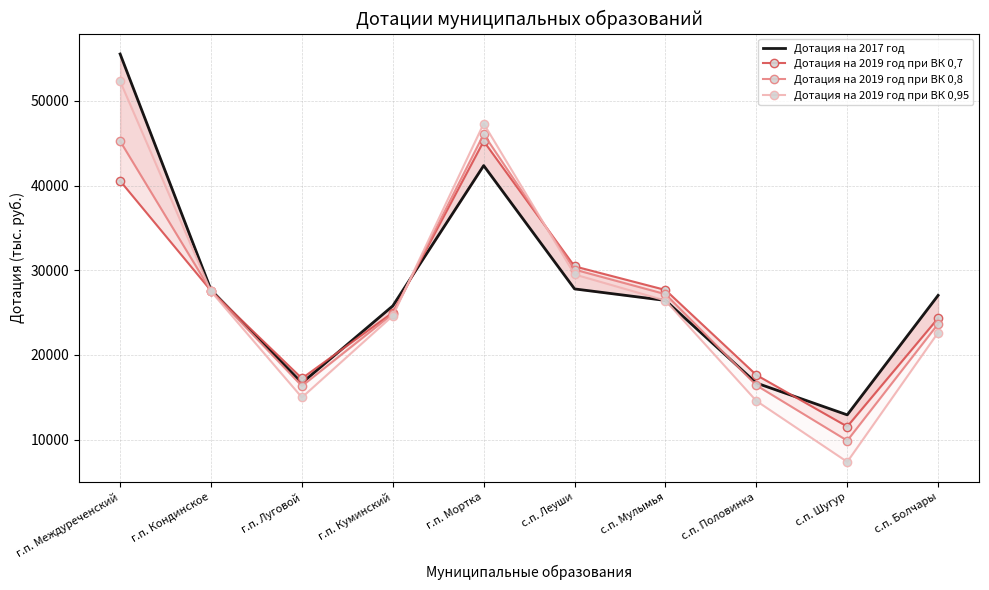

Rank the series at с.п. Шугур from lowest to highest value.

Дотация на 2019 год при ВК 0,95, Дотация на 2019 год при ВК 0,8, Дотация на 2019 год при ВК 0,7, Дотация на 2017 год